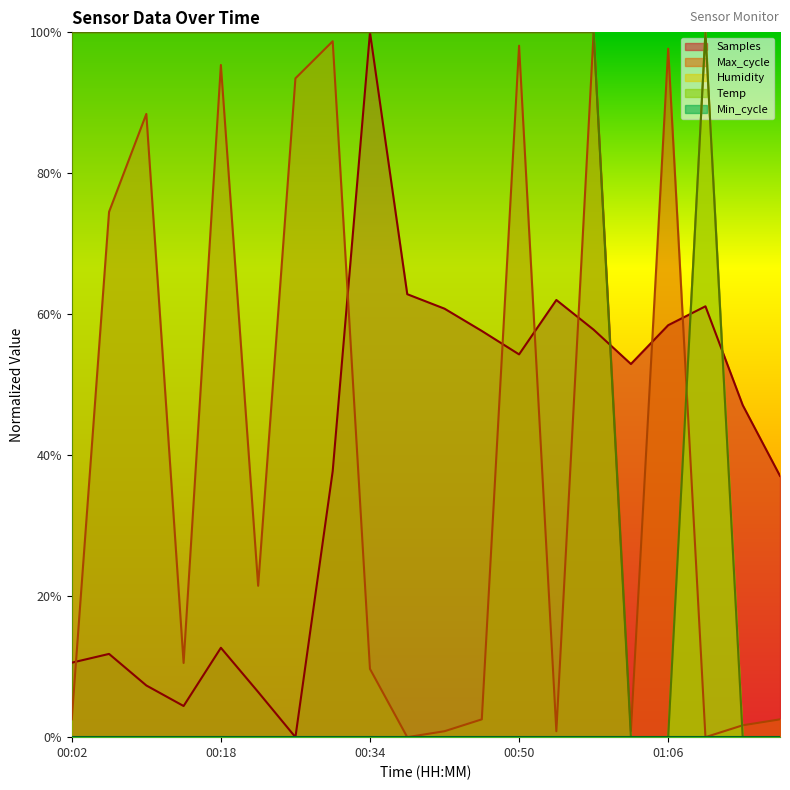

True or false: Humidity has more than 1 points higher than both neighbors.

False